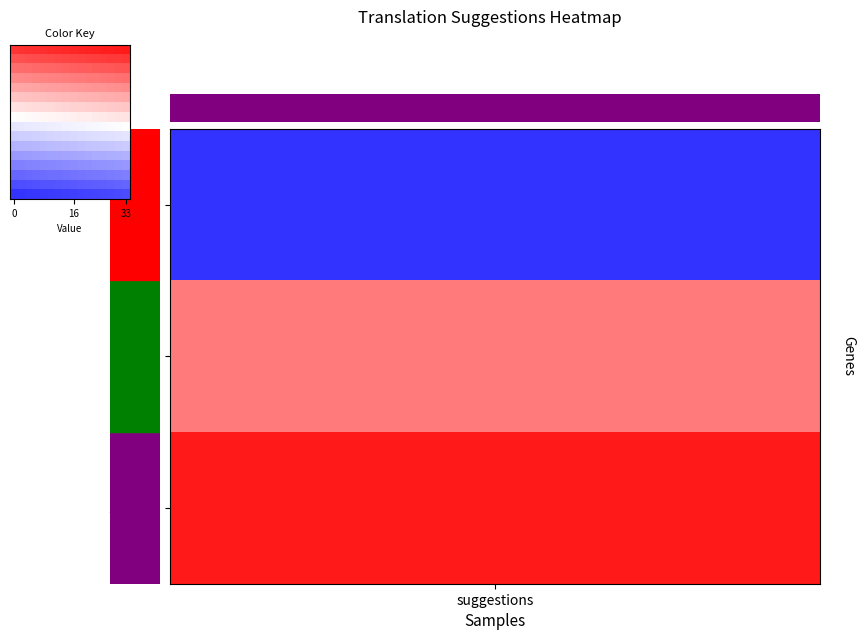

How many series are shown in this chart?

16